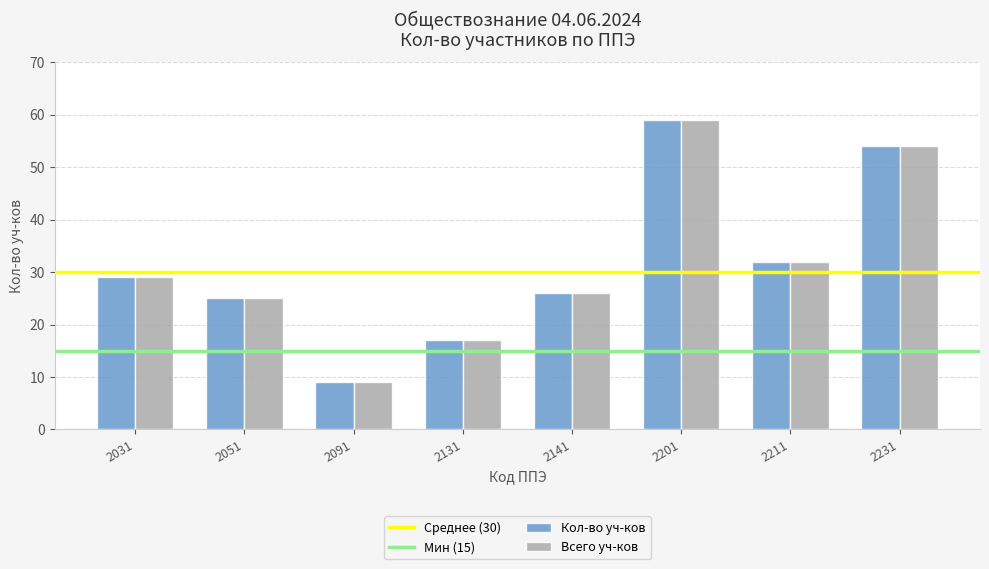

Which category has the lowest value in the Кол-во уч-ков series?

2091